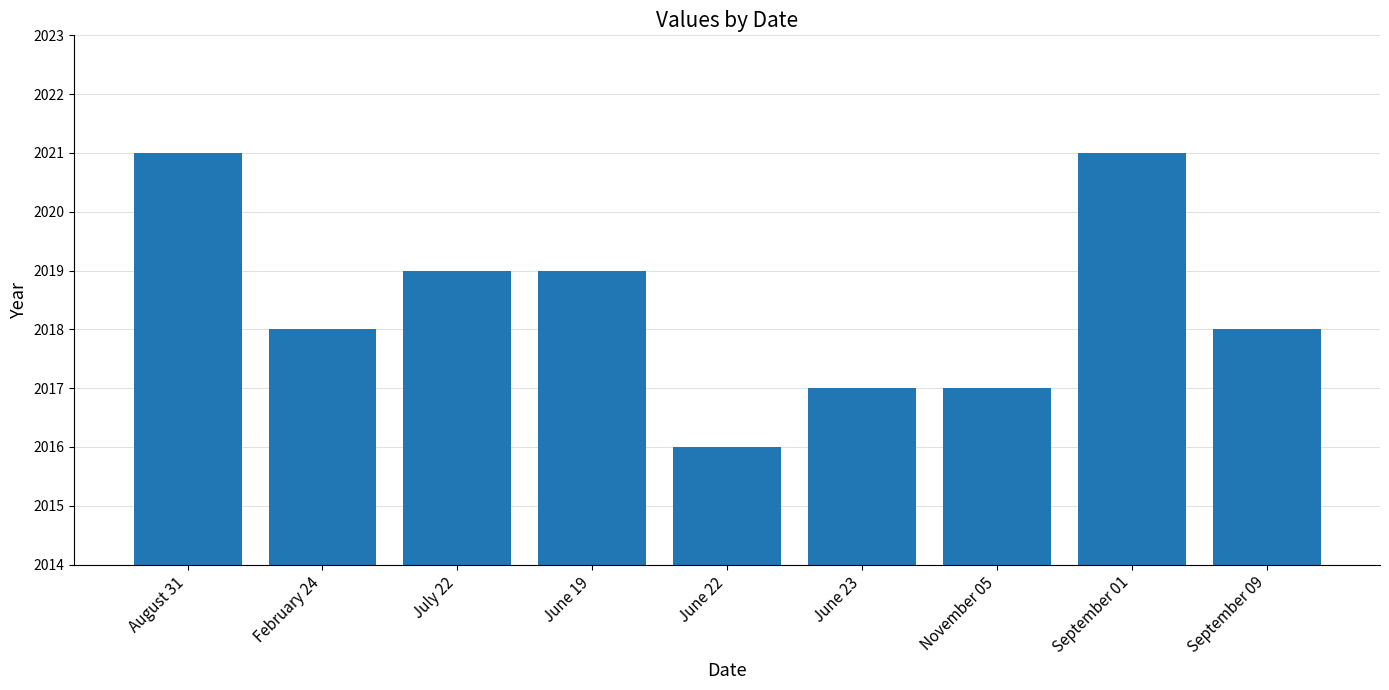

The chart shows a value of 2017 at November 05. True or false?

True